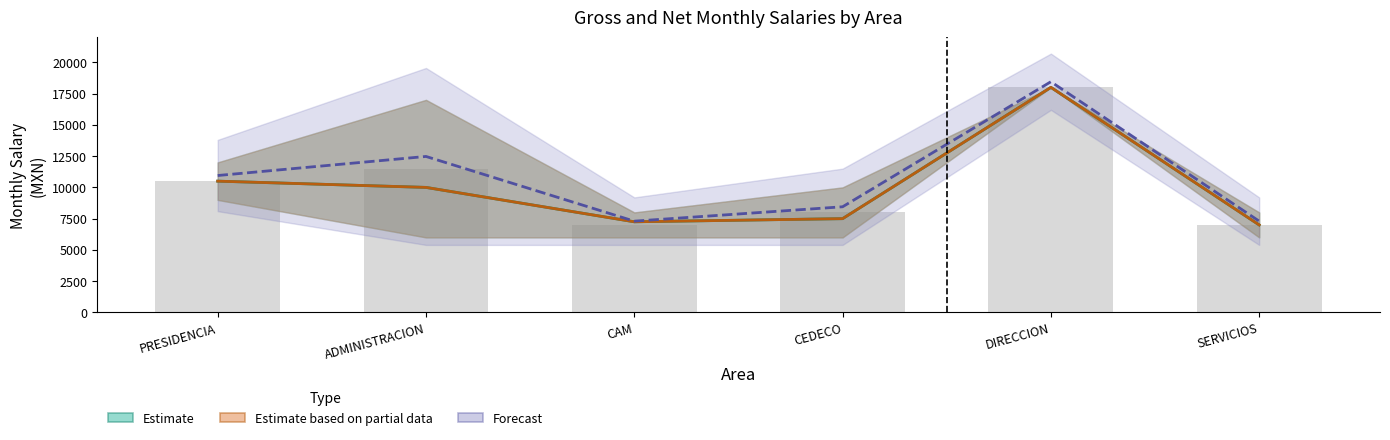

What is the value of the Gross Salary (upper) bar at the 3rd from the left?

8000